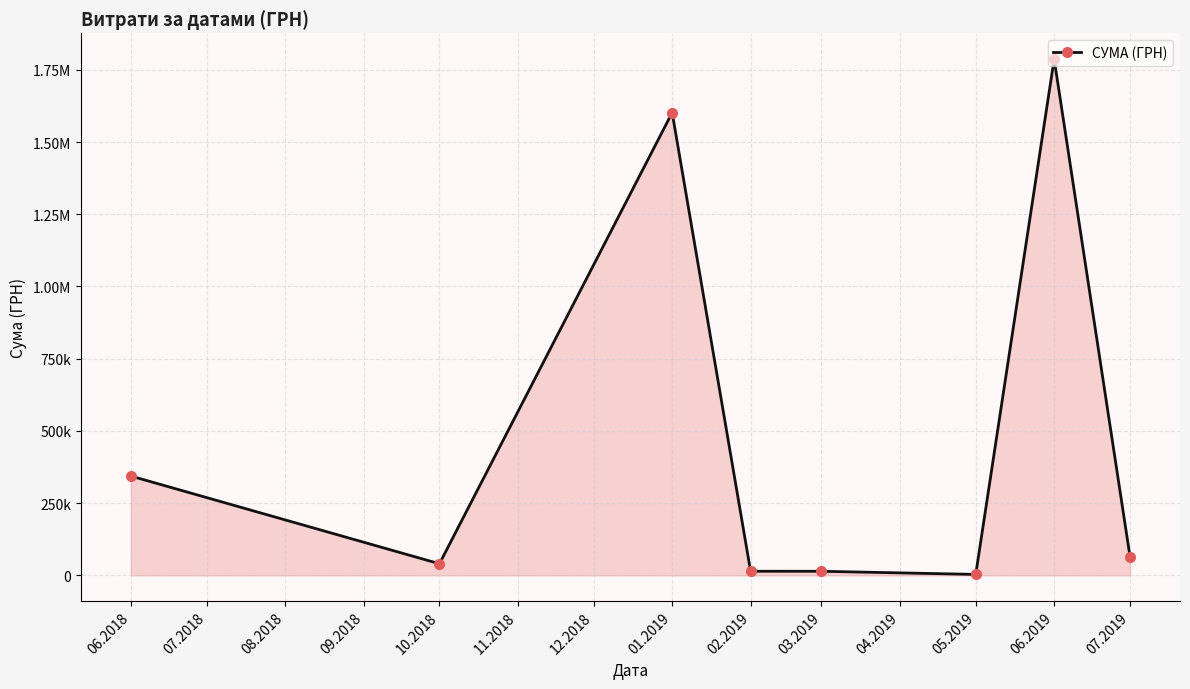

Does the chart have visible grid lines?

Yes